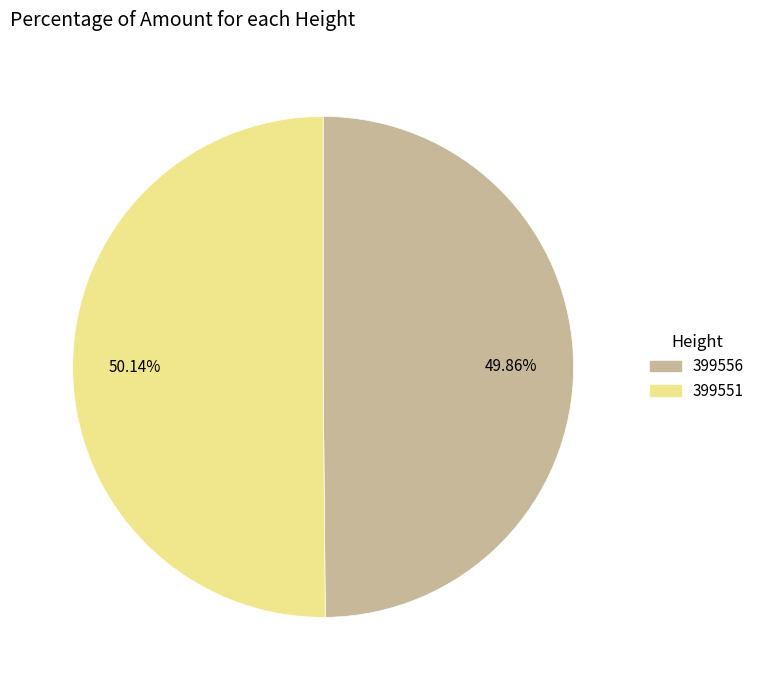

Is it true that 399551 is 50% of the pie?

True